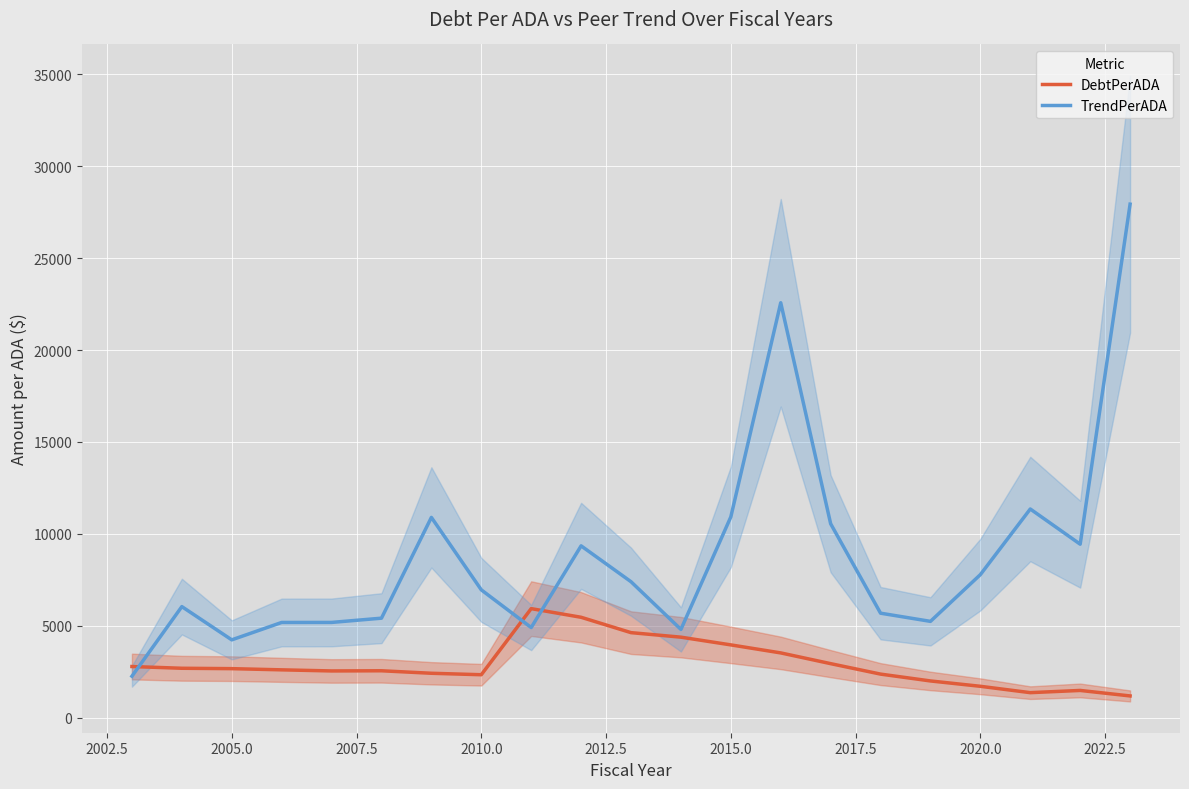

What is the average value of the TrendPerADA series?

8773.5